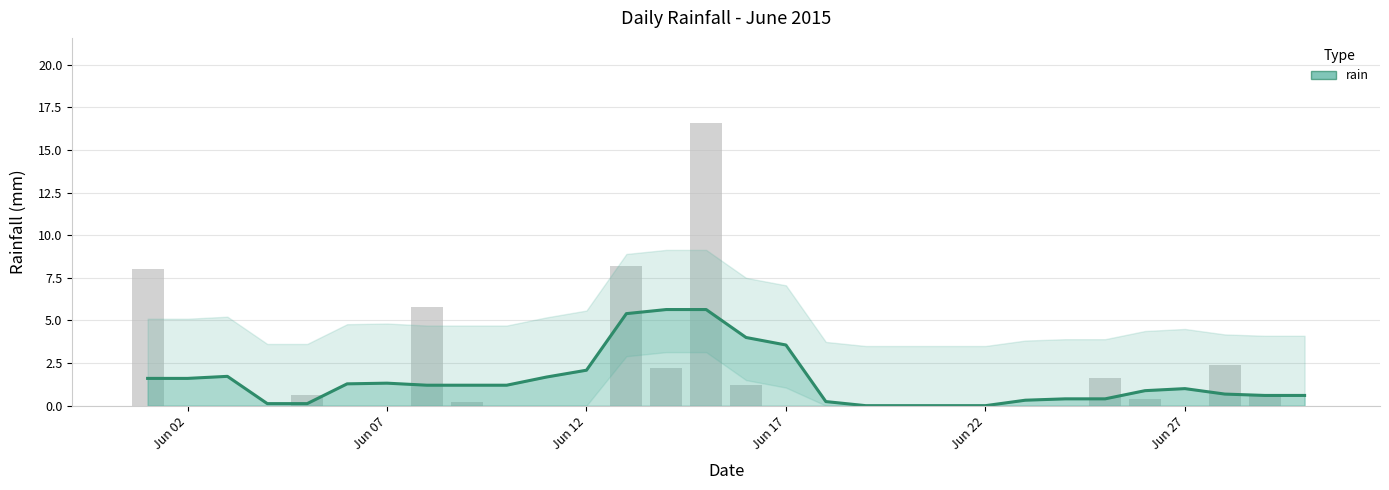

Is it true that the value at Jun 17 is 1.0?

False